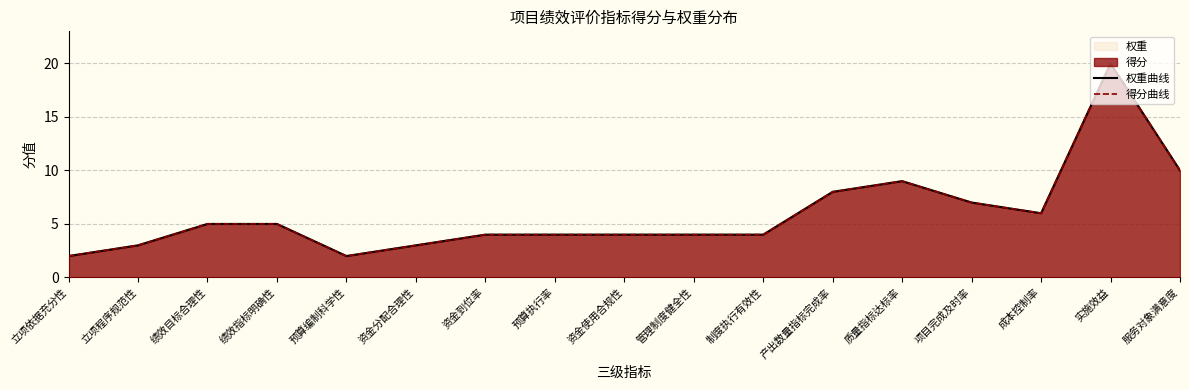

Reading left to right, list all the values displayed in this chart.

权重曲线: 2	3	5	5	2	3	4	4	4	4	4	8	9	7	6	20	10
得分曲线: 2	3	5	5	2	3	4	4	4	4	4	8	9	7	6	20	10